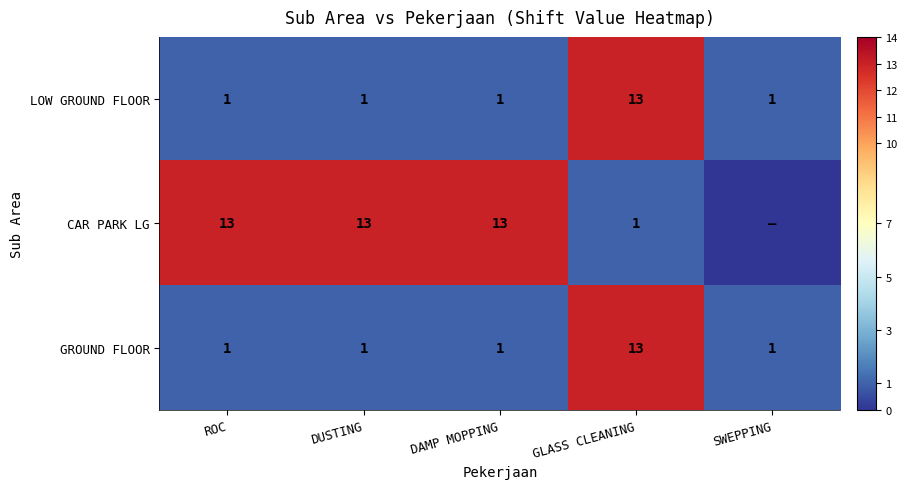

What is the total value across all series at ROC?

15